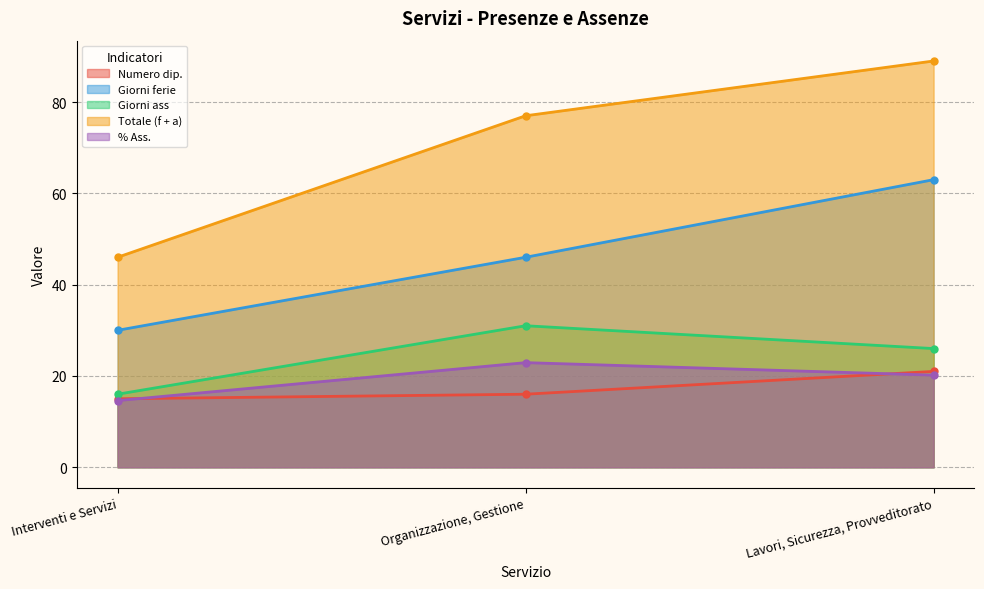

At which category is the sum across all series the highest?

Lavori, Sicurezza, Provveditorato